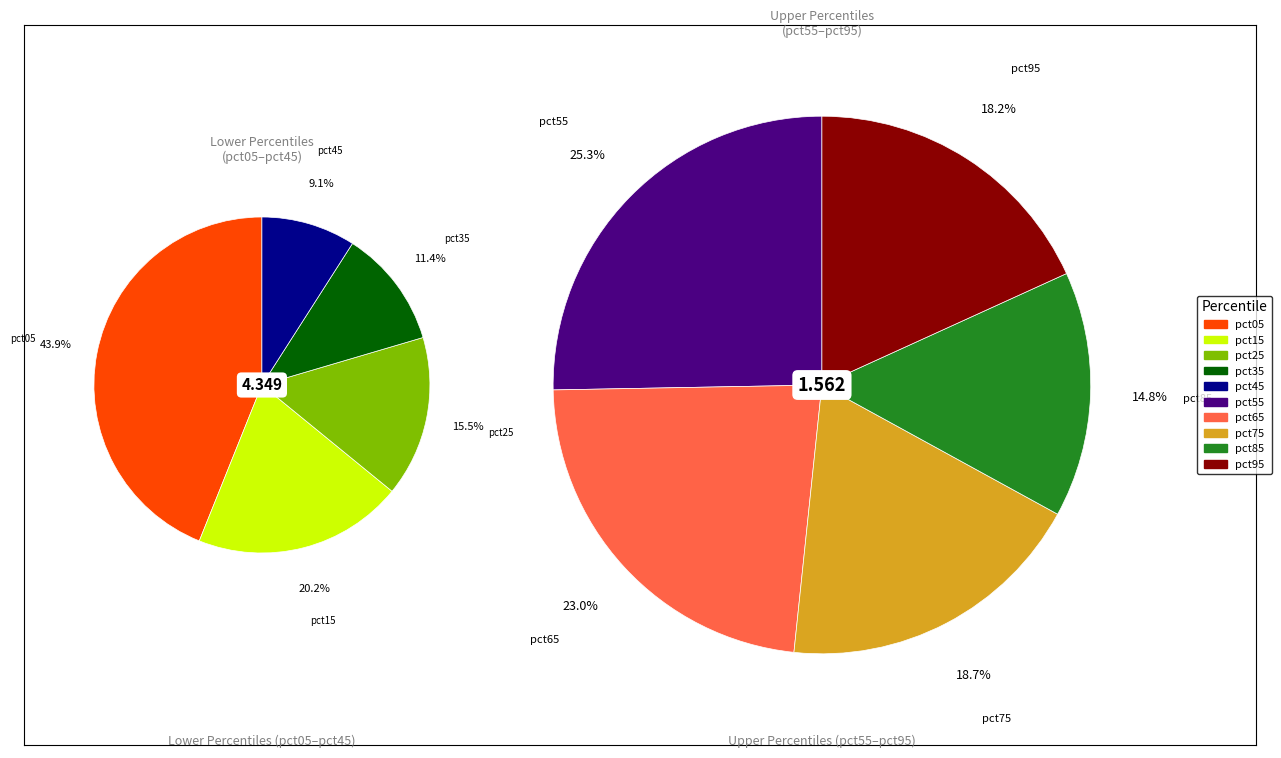

How many segments does this pie chart have?

10